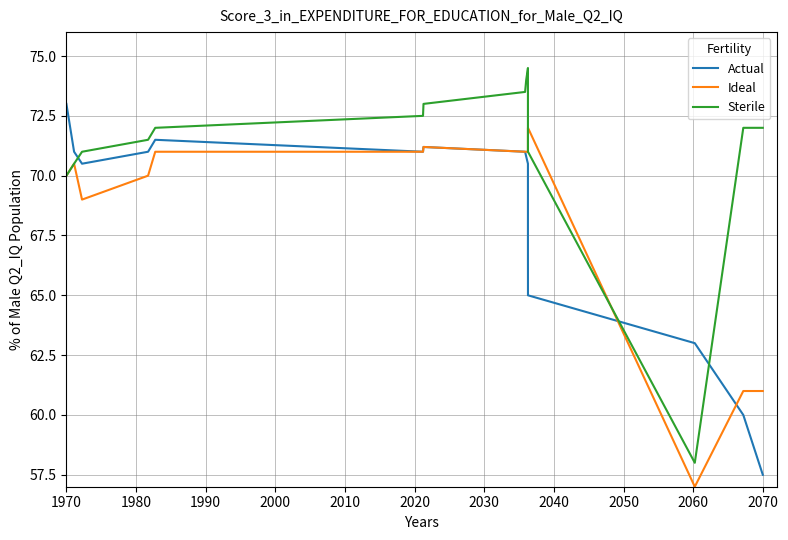

Which series has the largest range (max minus min)?

Sterile